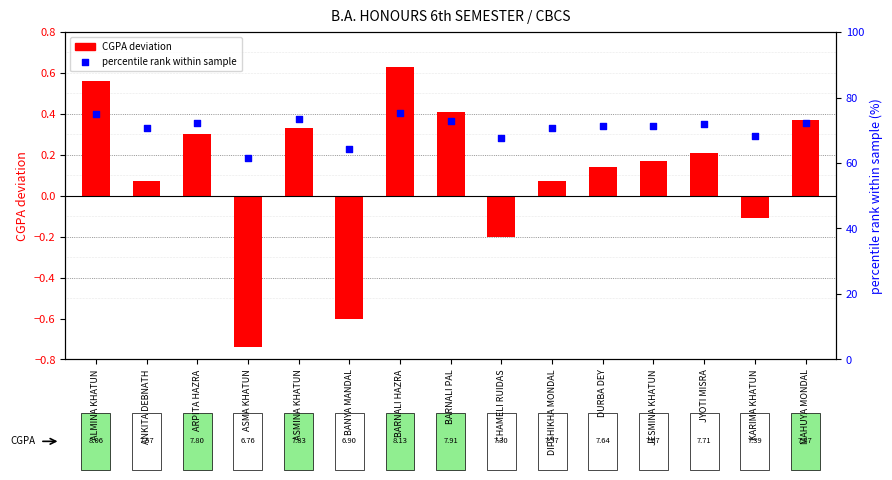

At how many categories does at least one series exceed 2?

15